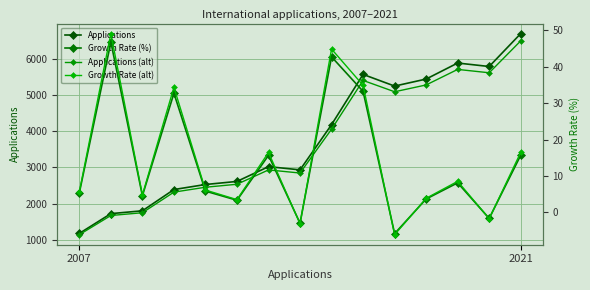

Where is the first local minimum for Growth Rate (%)?

2